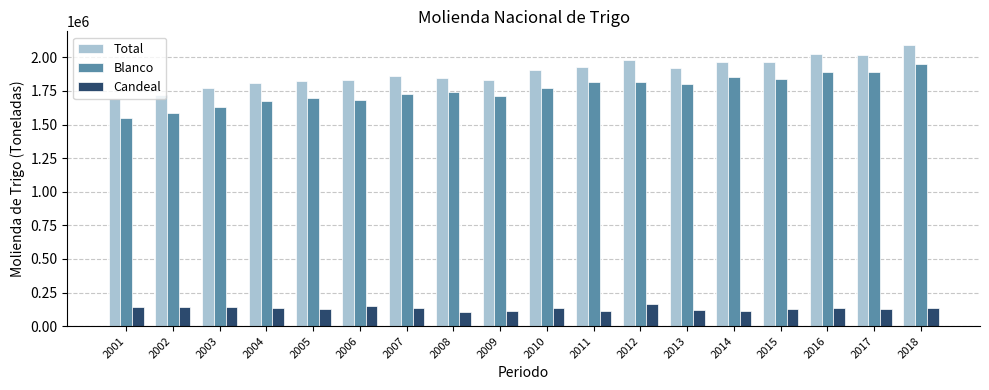

What is the minimum value for Total?

1692055